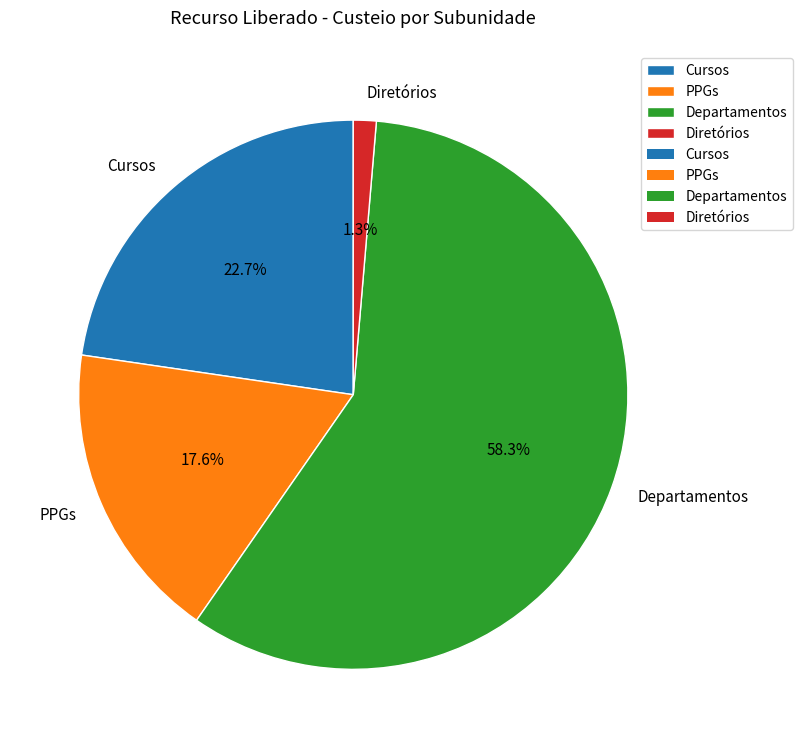

Is Departamentos the majority of the pie?

Yes